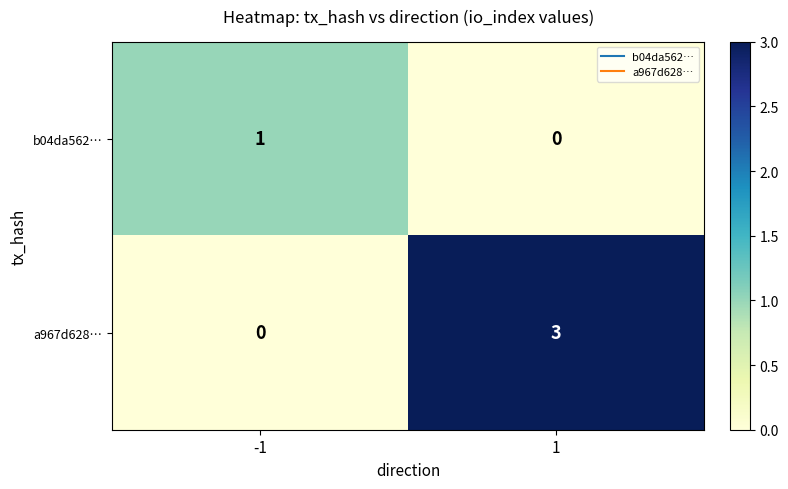

What is the sum of the a967d628… values at 1 and -1?

3